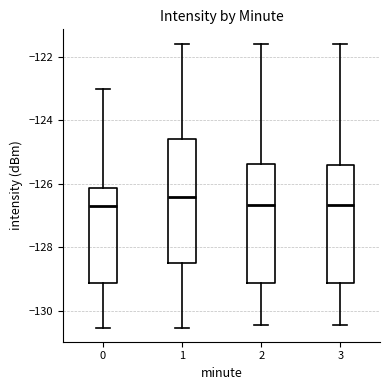

Where does the median line of the box at x = 3 sit on the y-axis? The values are not printed on the chart, so give them approximately, as read against the axis.

-126.6